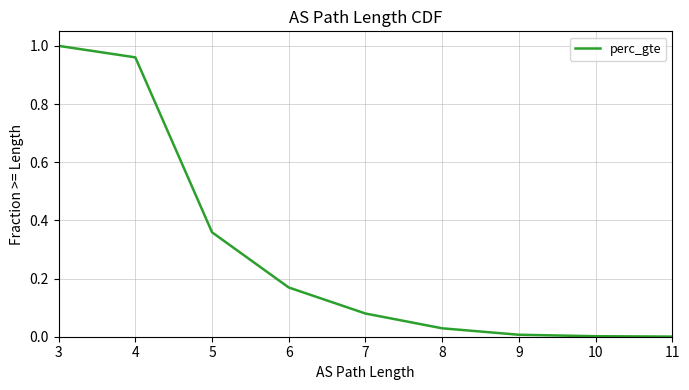

What is the approximate value at 3?

1.0